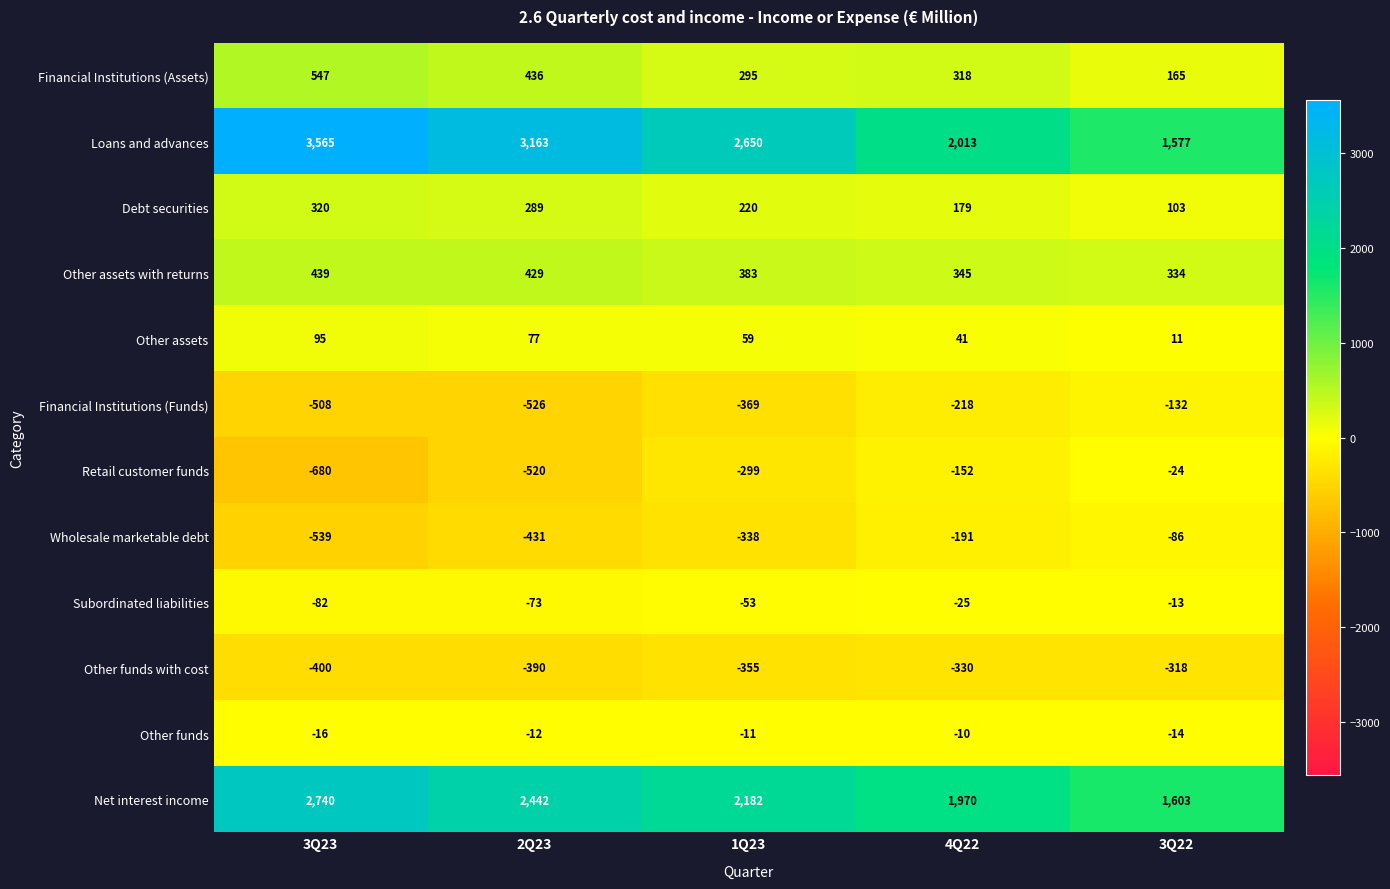

Which series changed the most between 4Q22 and 3Q22?

Loans and advances